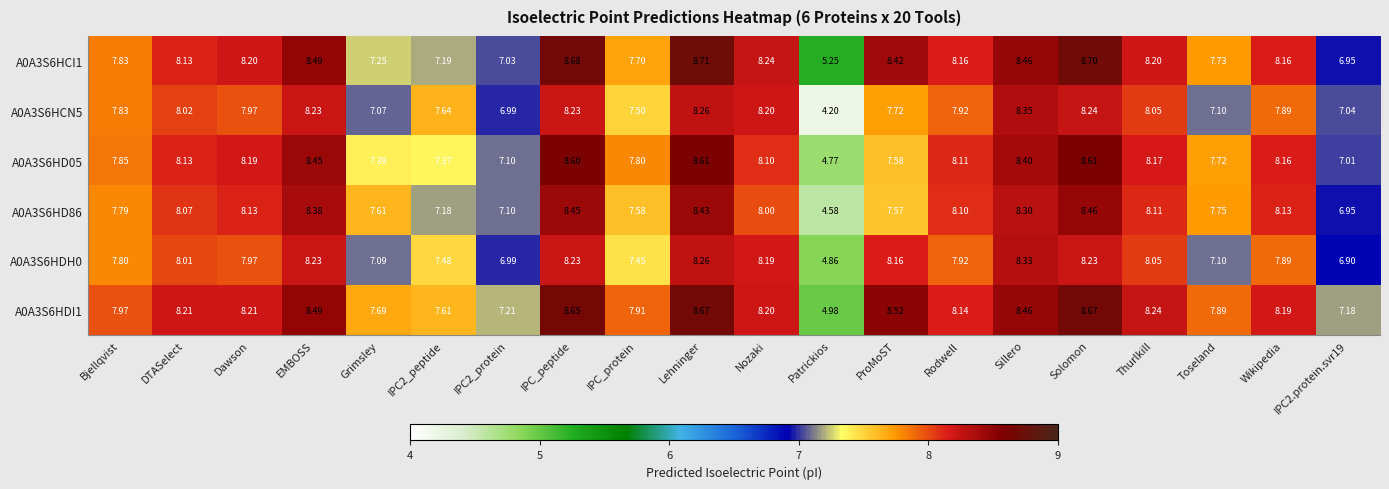

Between IPC2_peptide and Nozaki, which series saw the biggest shift?

A0A3S6HCI1